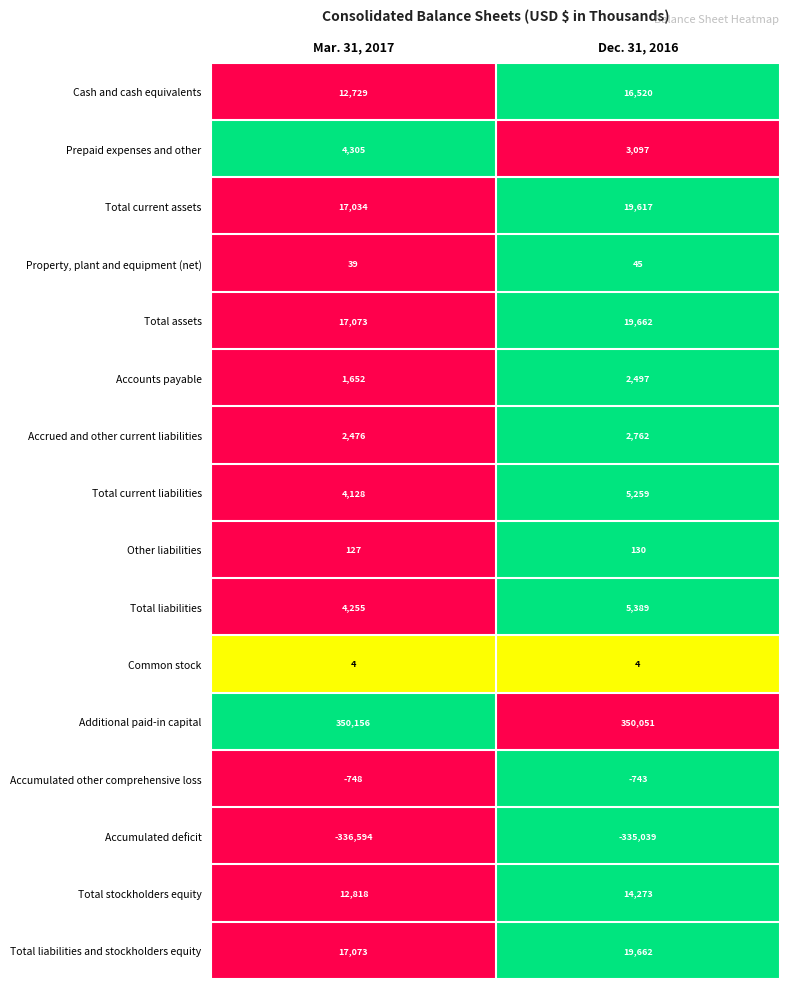

How many series are shown in this chart?

16